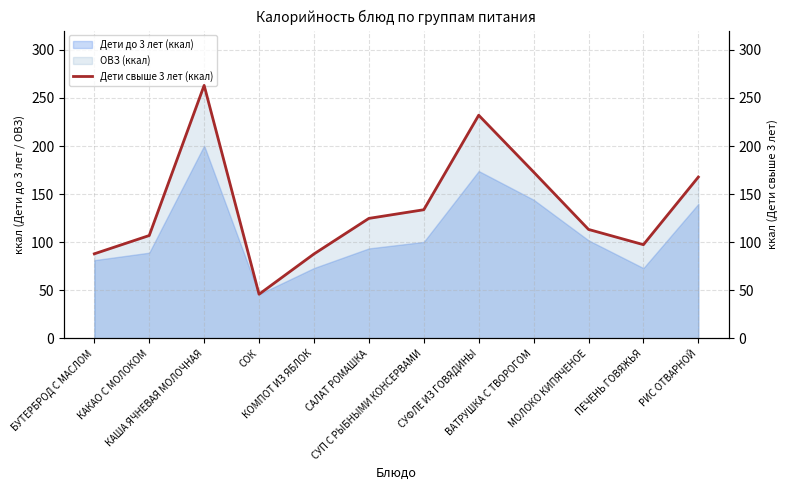

Reading right to left, what are all the values shown in this chart?

167.8	97.5	113.3	173.0	232.0	133.8	124.8	87.8	46.0	263.0	107.0	88.0